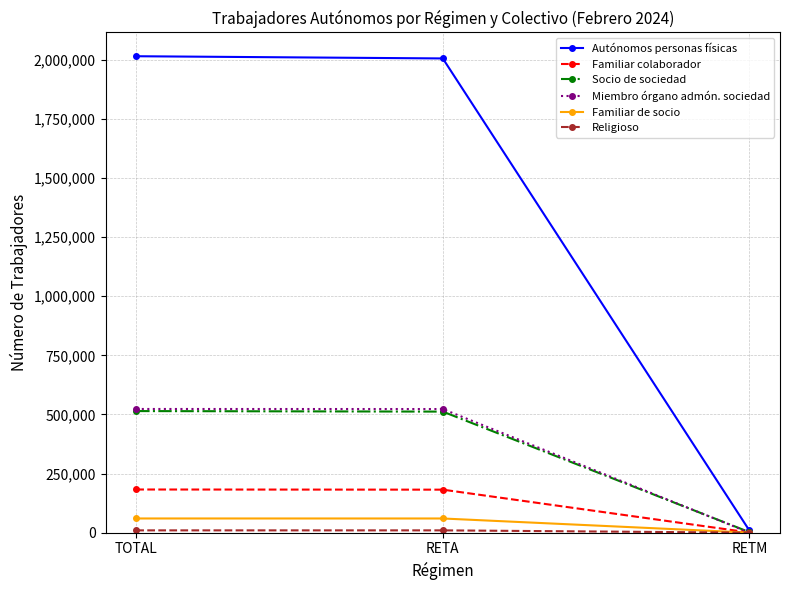

At how many categories does at least one series exceed 590863?

2